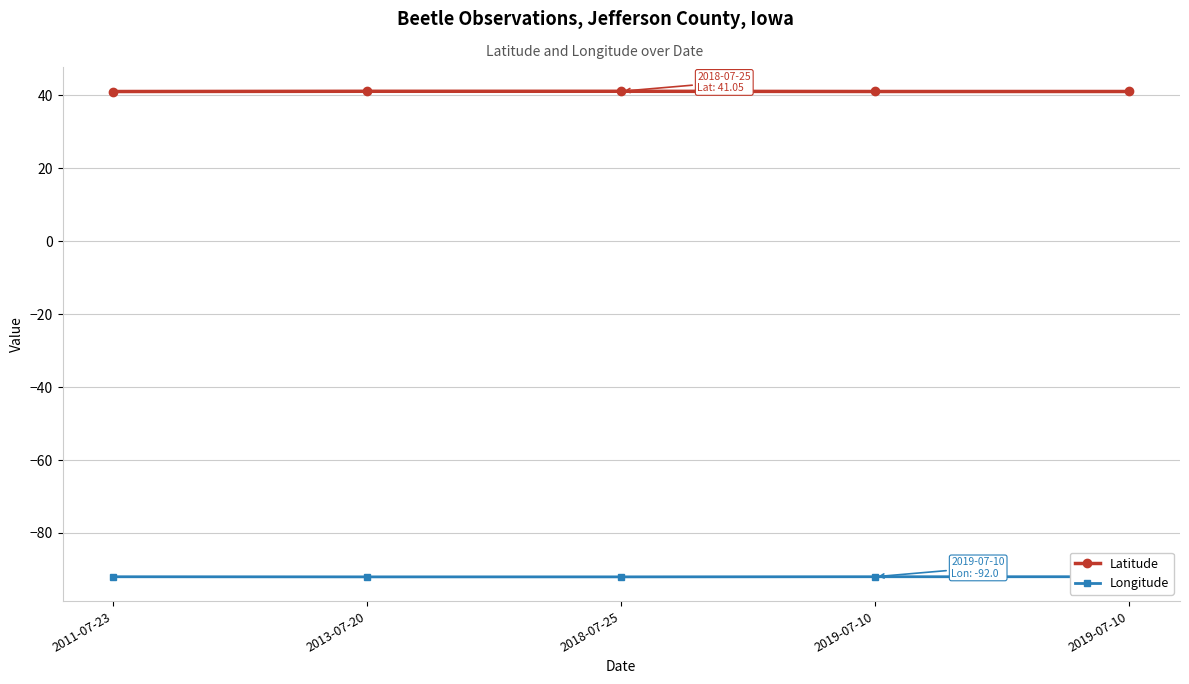

List the labels in order of Latitude value, smallest first.

2011-07-23, 2019-07-10, 2019-07-10, 2013-07-20, 2018-07-25